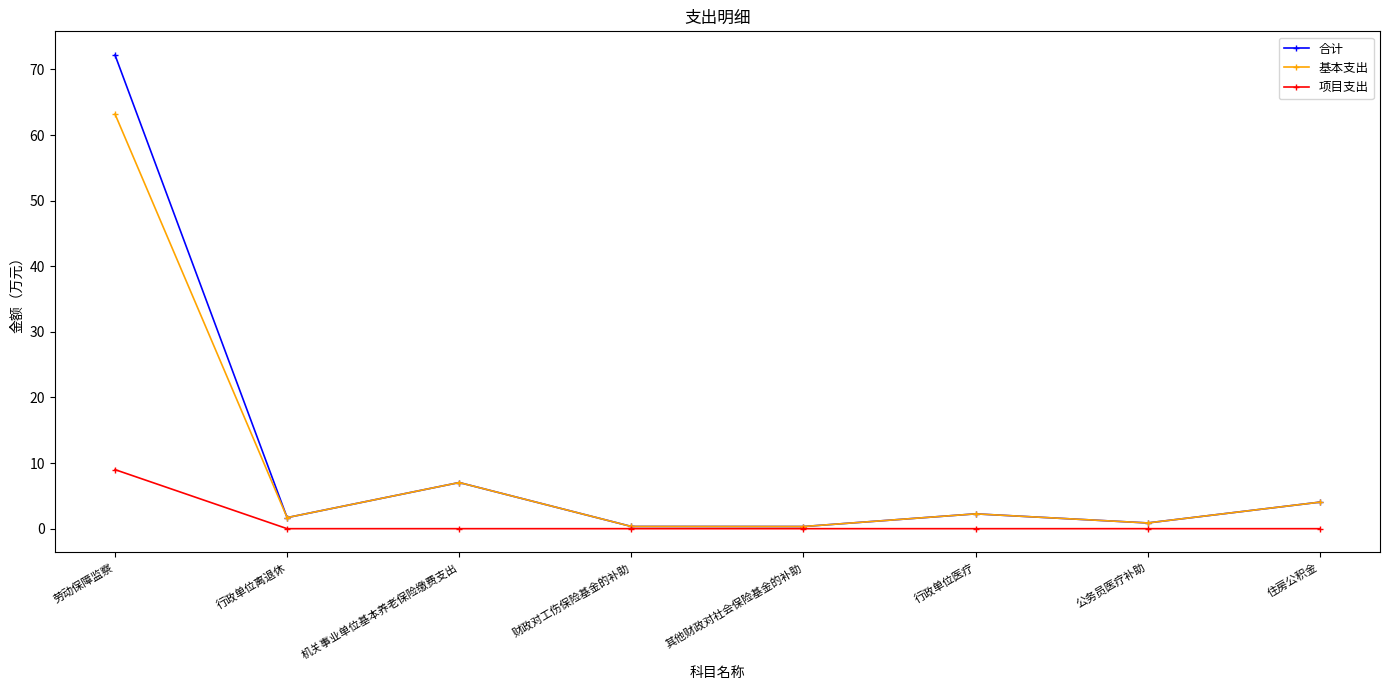

Is the value of 基本支出 at 劳动保障监察 greater than the value of 合计 at 财政对工伤保险基金的补助?

Yes